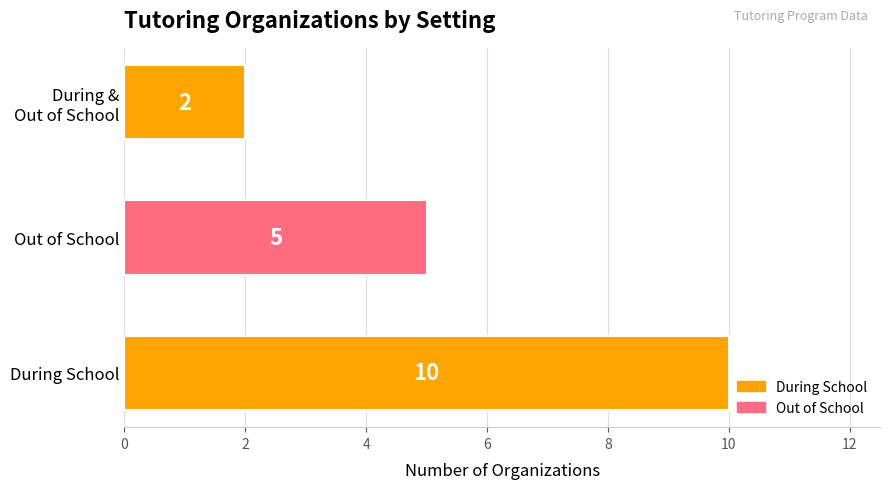

True or false: the data shows 17 at During School.

False